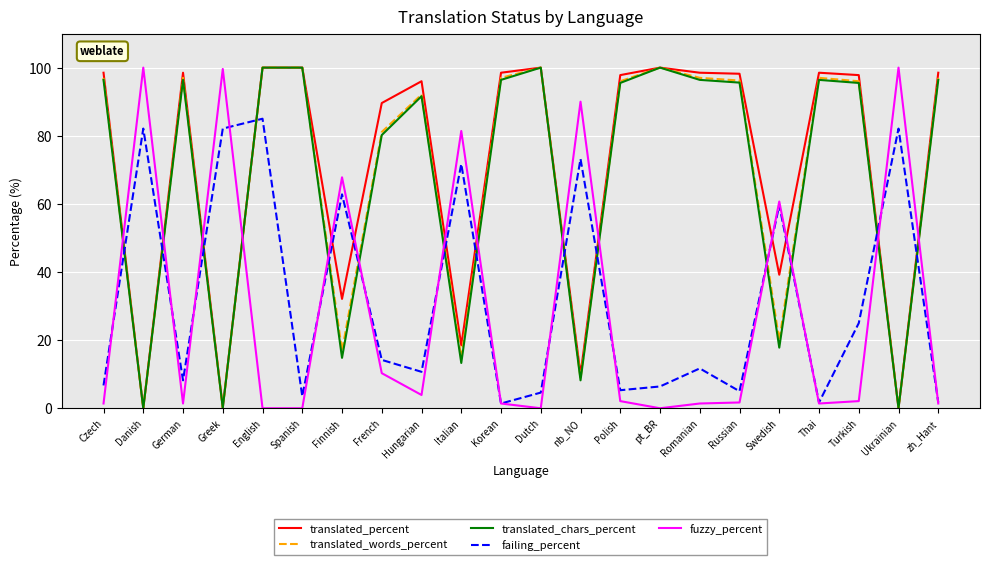

How many lines are shown in the chart?

5